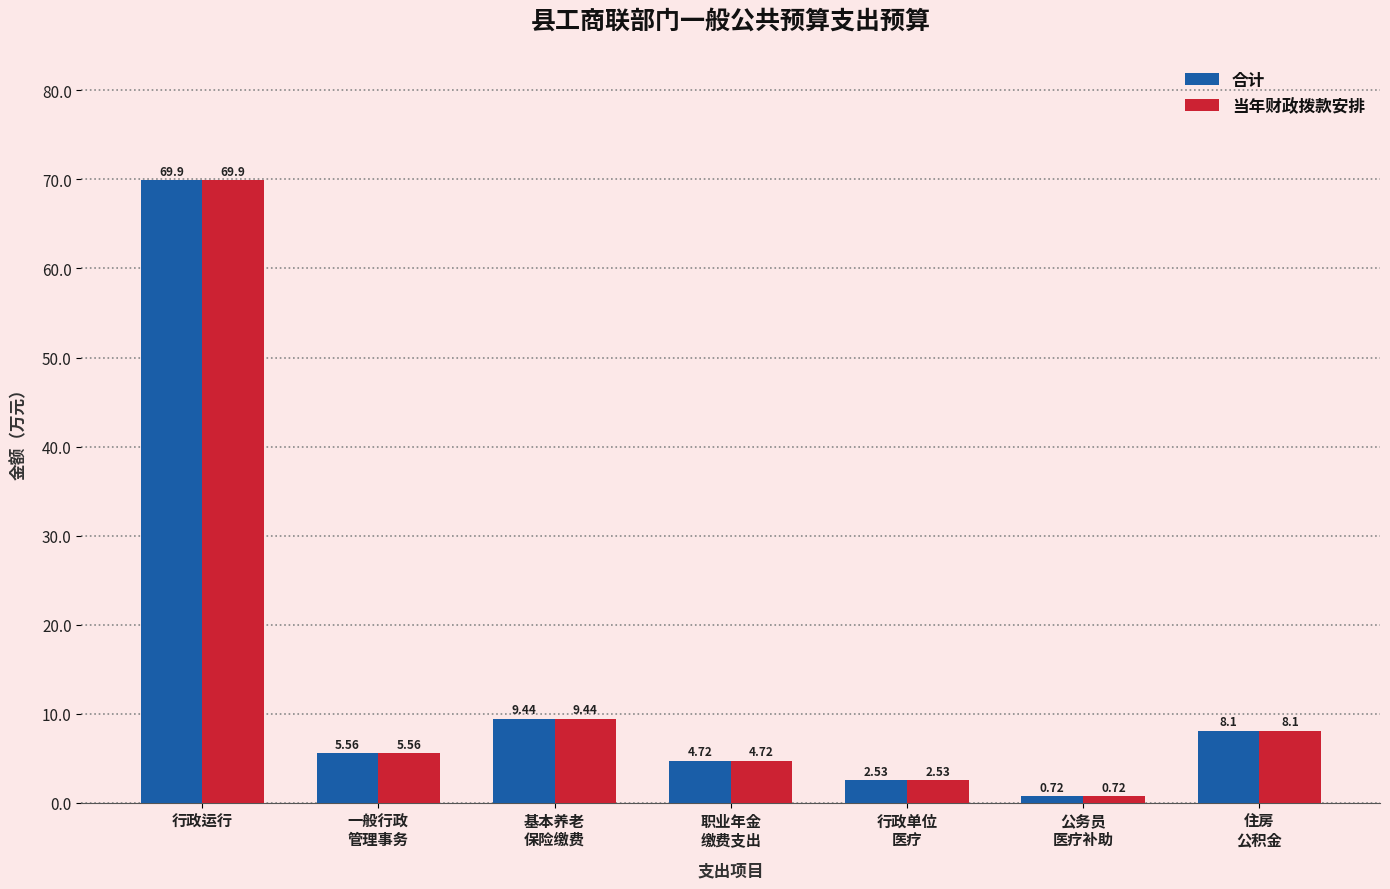

Where does the 当年财政拨款安排 series first go above 5?

行政运行